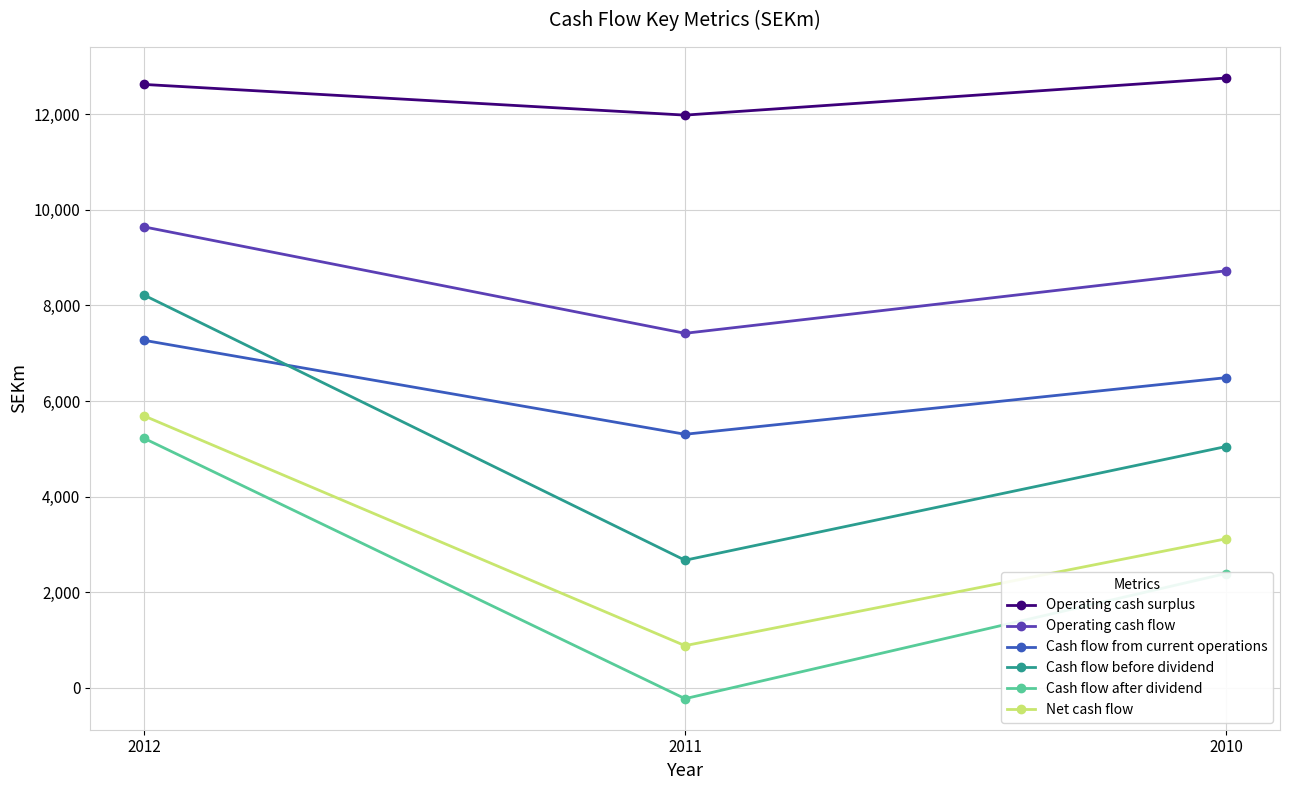

What is the difference between the Operating cash surplus values at 2011 and 2010?

776